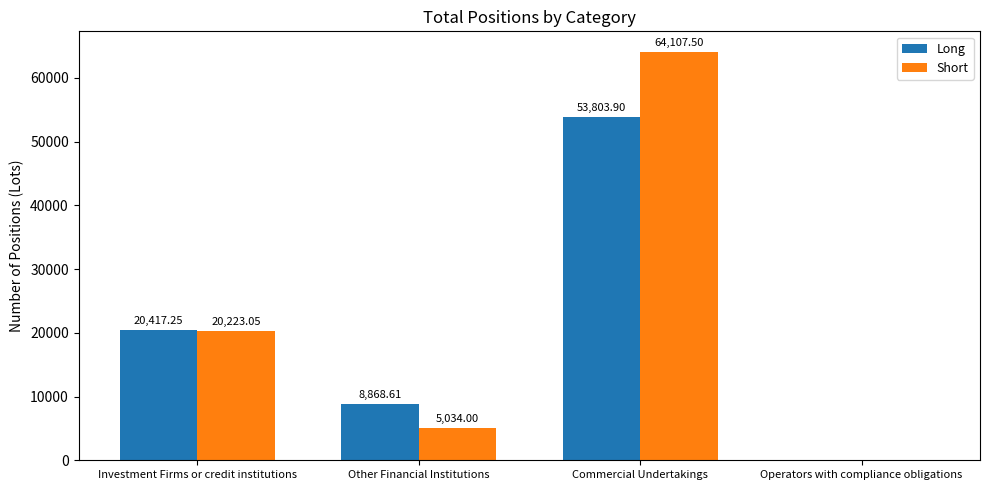

How many data points does each series have?

4